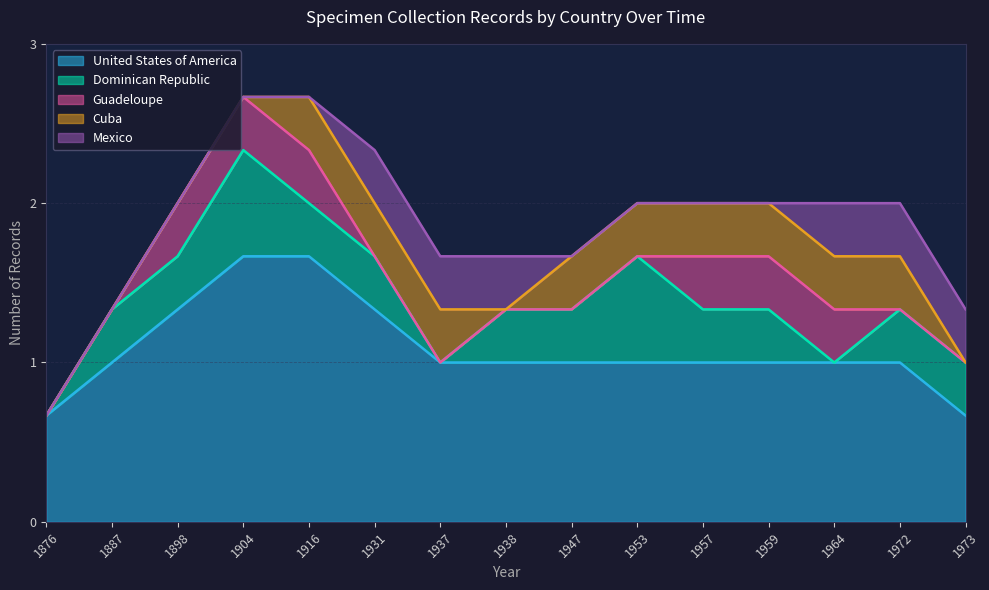

Does the chart have visible grid lines?

Yes